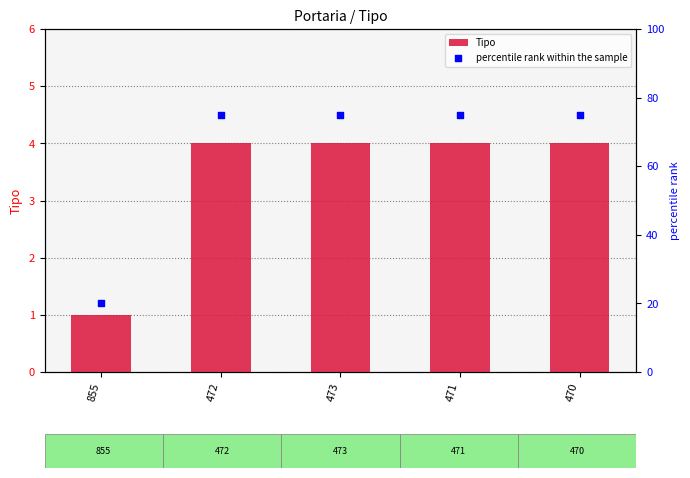

Which series reaches the minimum Y coordinate?

Tipo